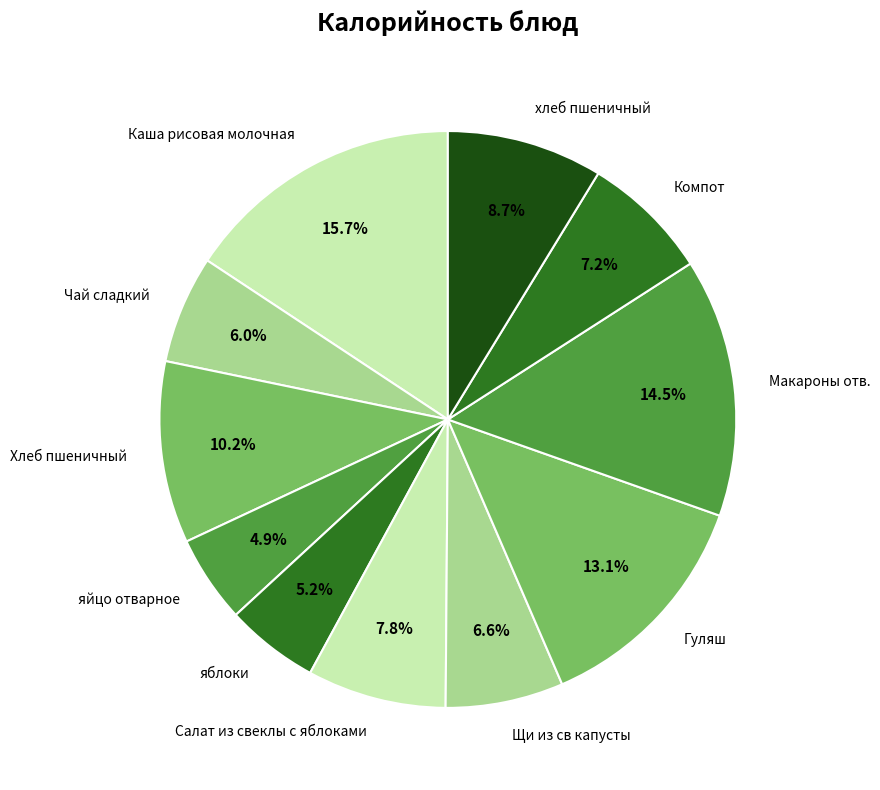

Which has a higher value, Гуляш or Макароны отв.?

Макароны отв.